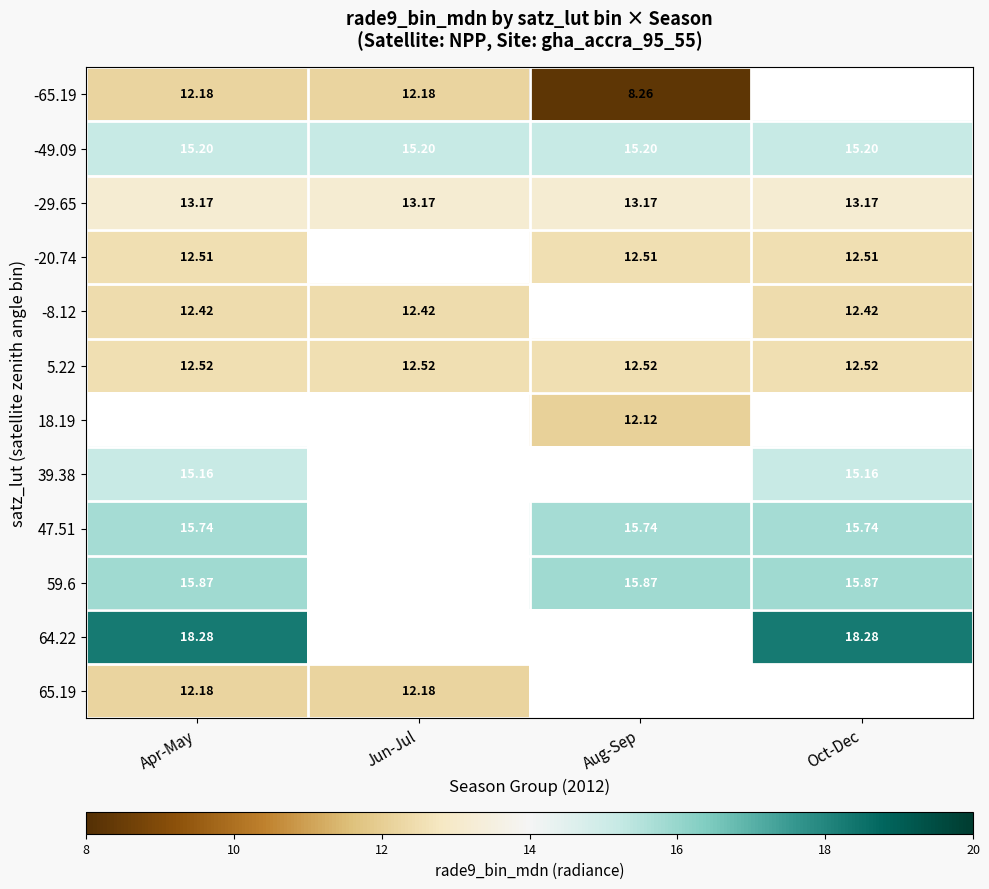

How many series are shown in this chart?

12